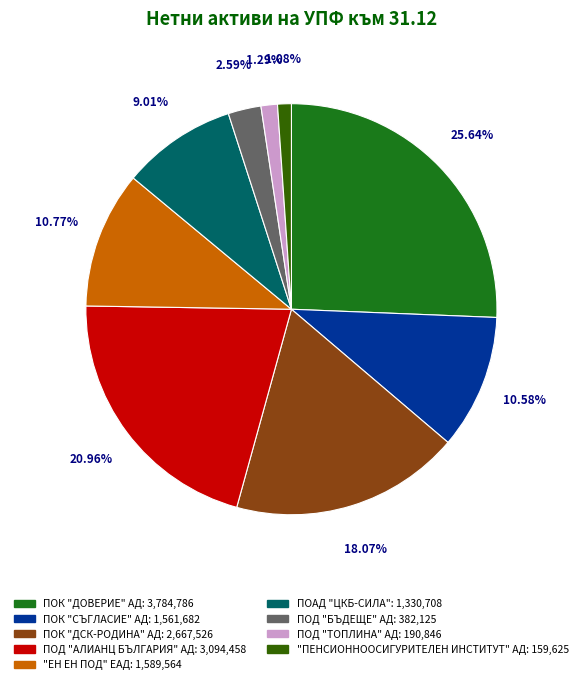

To the nearest percent, what portion does ПОД "ТОПЛИНА" АД represent?

1%